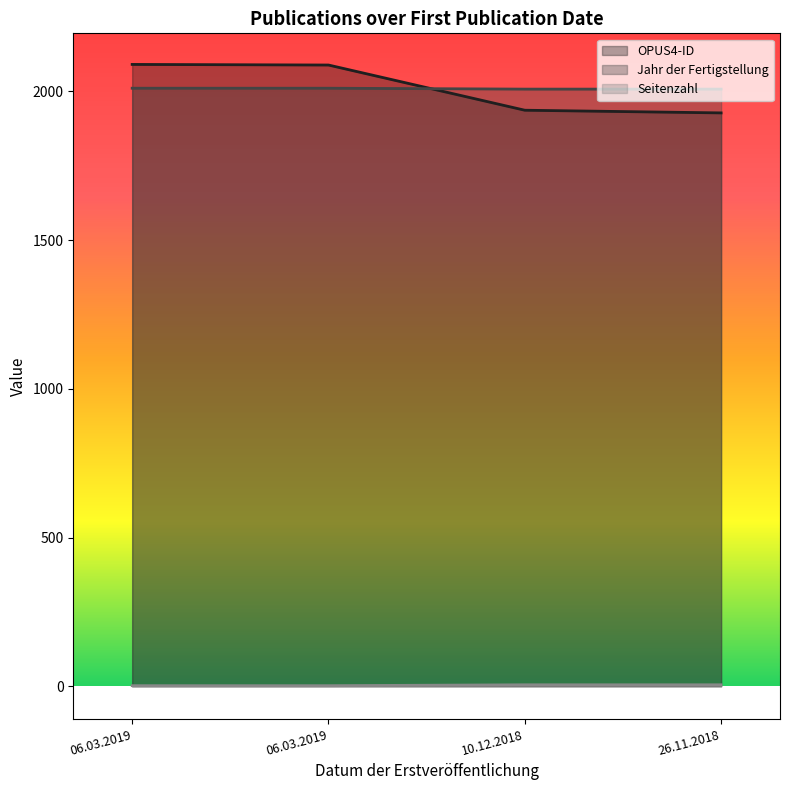

True or false: Seitenzahl and Jahr der Fertigstellung cross at least once.

False